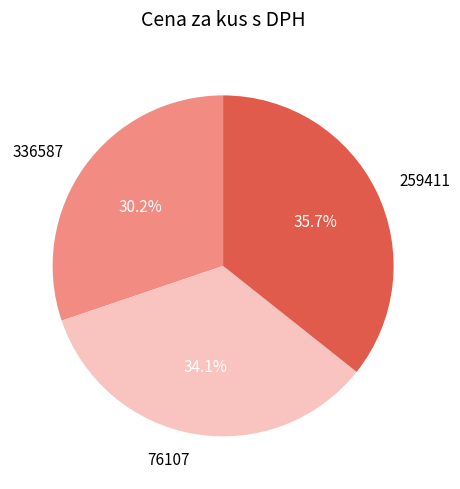

What is the smallest slice in the pie chart?

336587